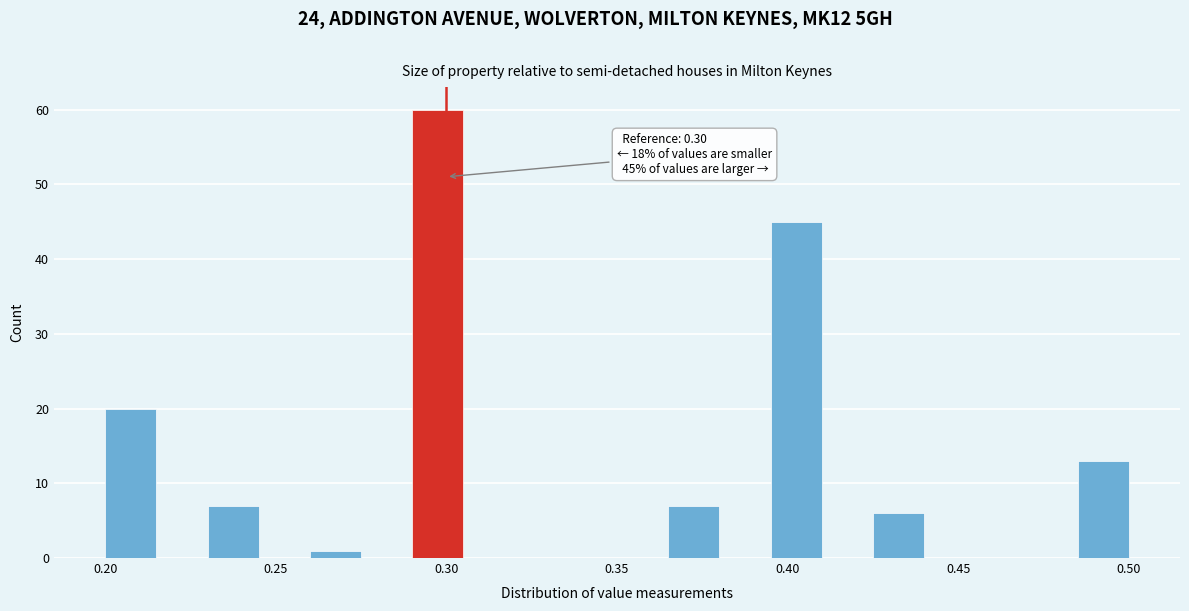

Around what value on the x-axis is the tallest bar? Give the approximate position of its centre, as read against the axis.

0.300